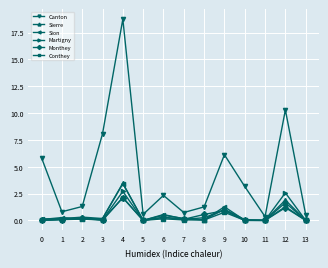

What is the total value across all series at 12?

18.9